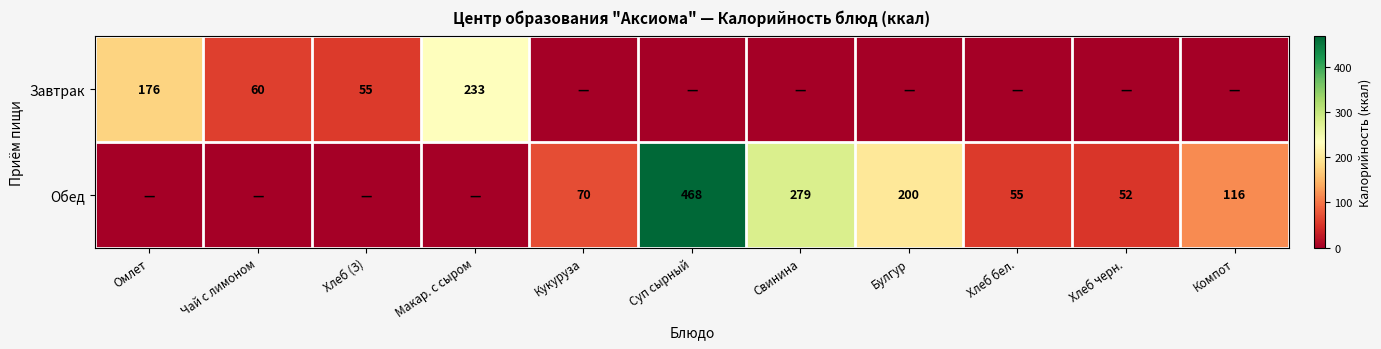

True or false: Обед has a value of 155 at Компот.

False